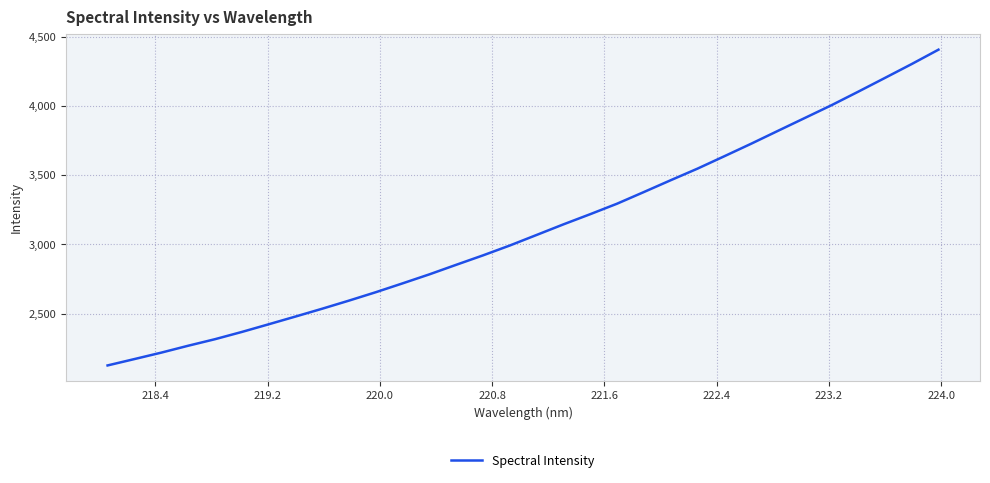

What is the greatest value displayed?

4405.7